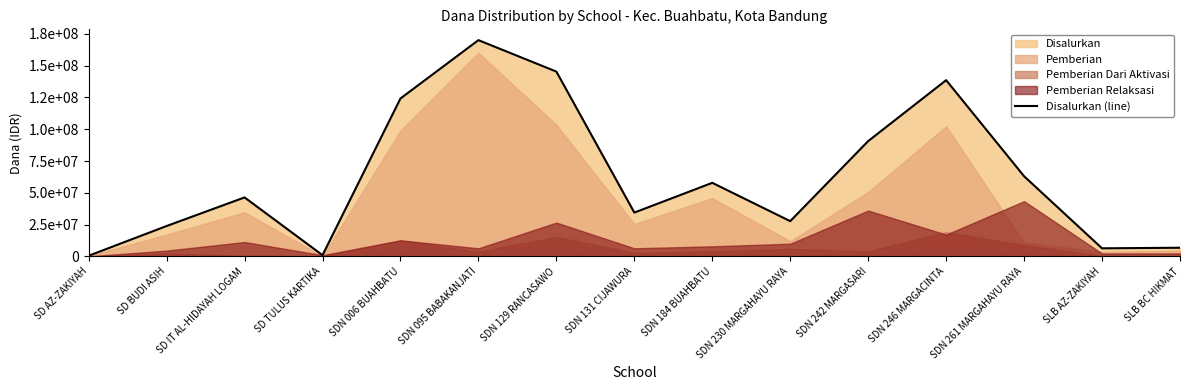

Between SDN 246 MARGACINTA and SD IT AL-HIDAYAH LOGAM, which is larger?

SDN 246 MARGACINTA